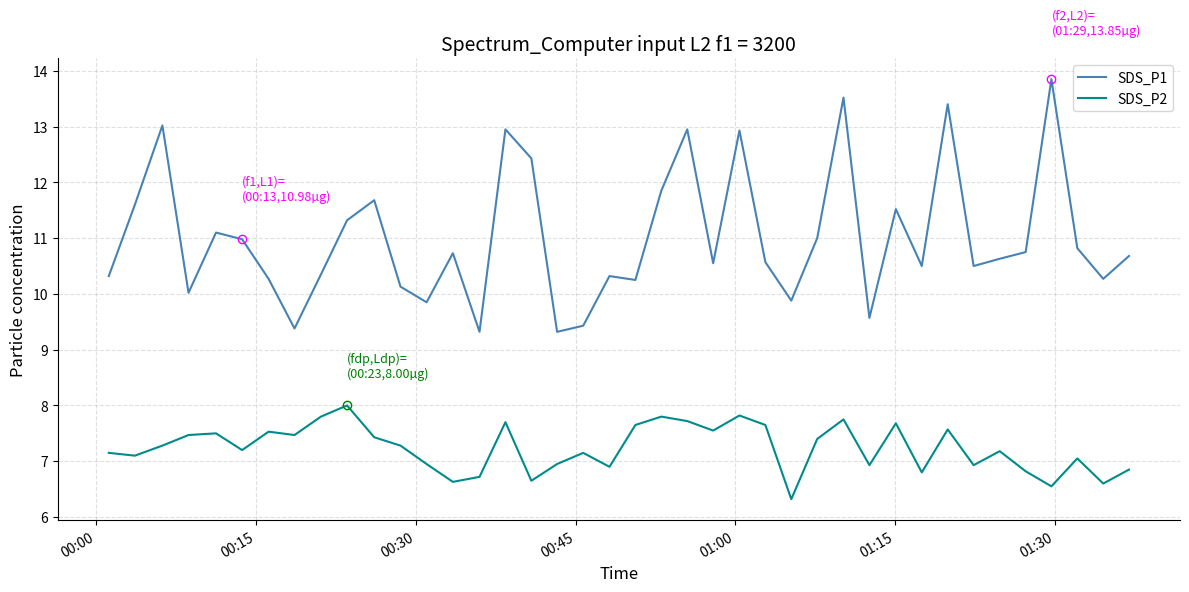

What is the lowest value of the SDS_P2 series?

6.3